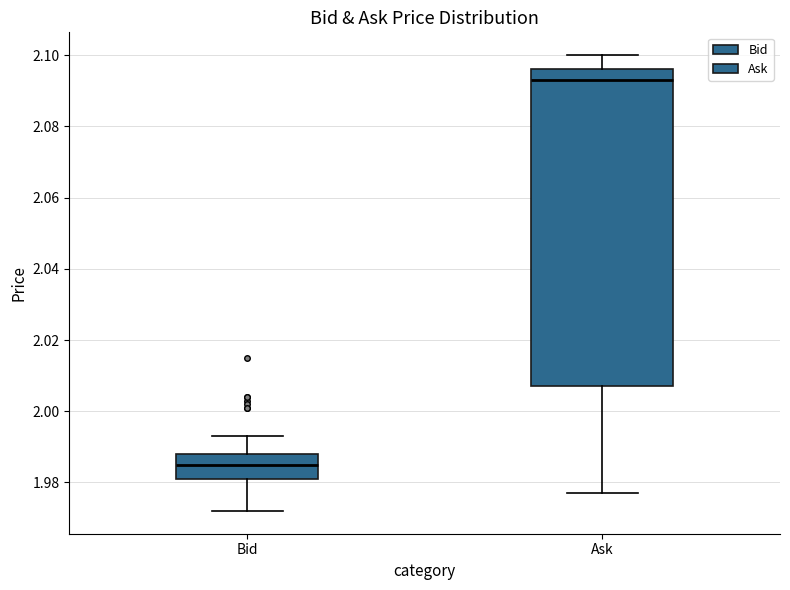

Which box's median line is the highest?

Ask